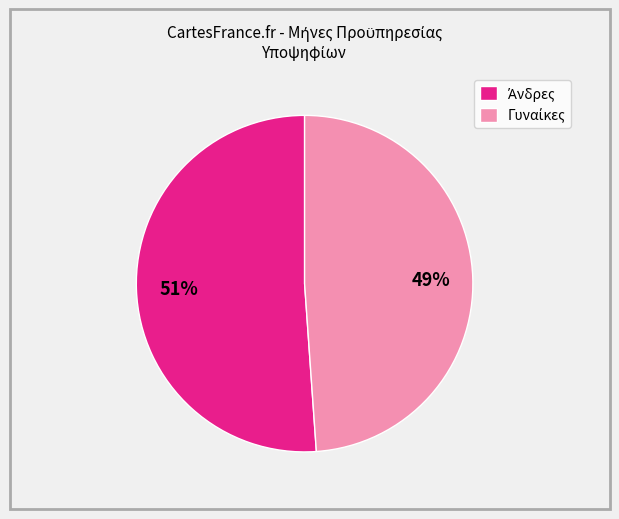

Does any single category account for the majority?

Yes